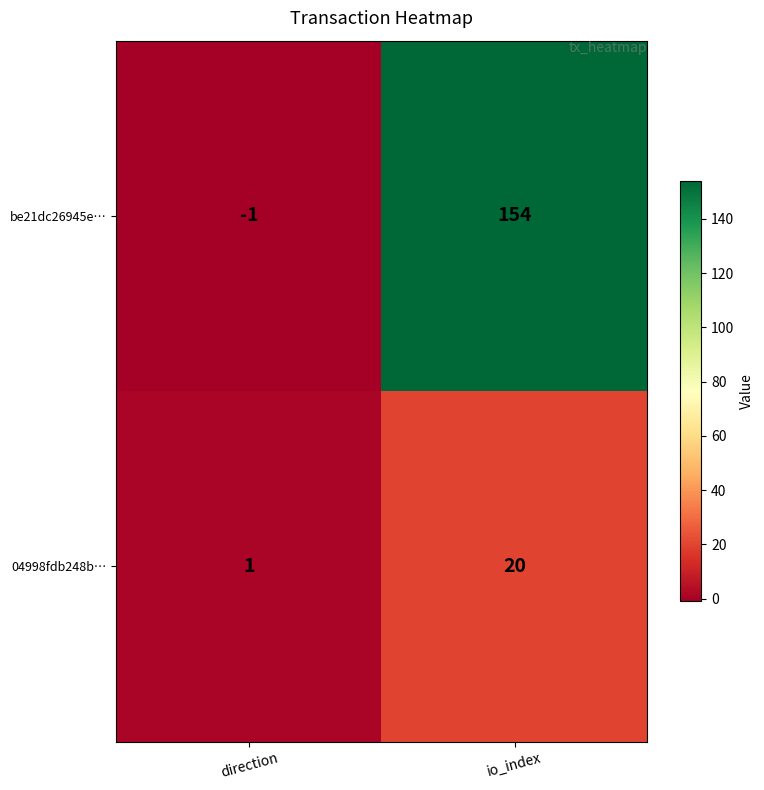

Which series has the largest range (max minus min)?

be21dc26945e…